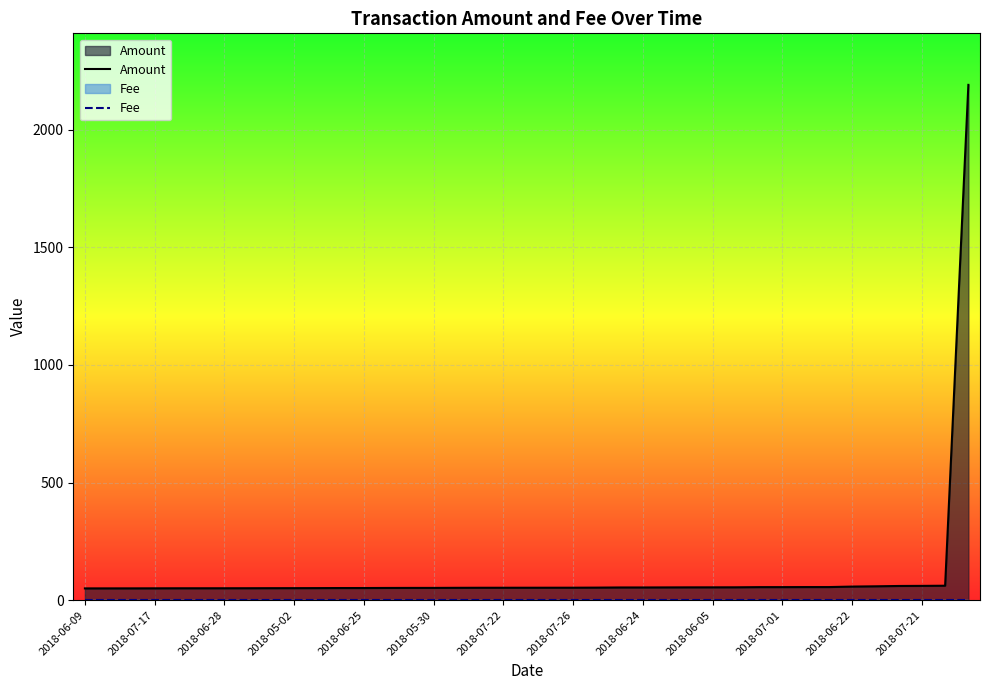

Read the Amount value at 2018-06-24.

54.0